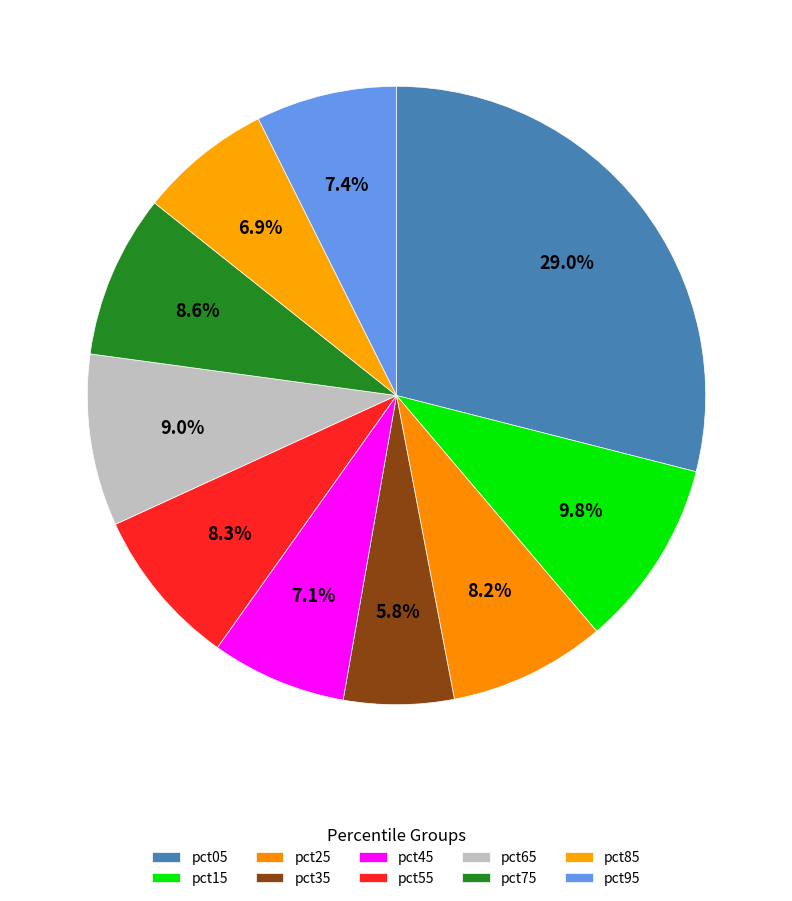

Count the number of slices in the pie.

10